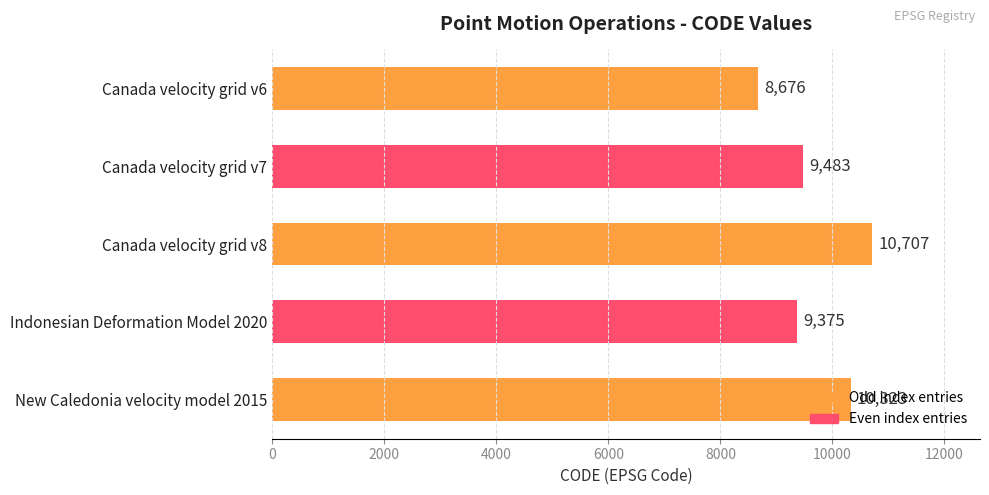

What is the difference between the maximum and second lowest values?

1332